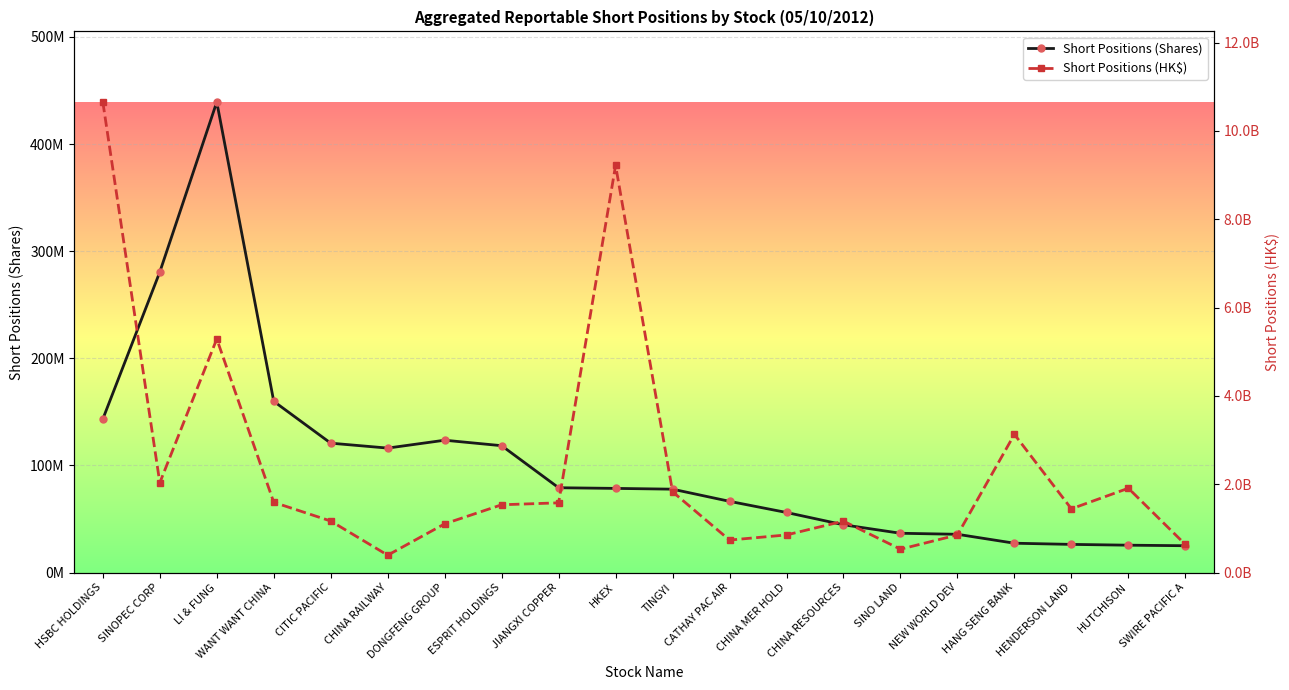

How many values in the Short Positions (Shares) series are below 78590535?

10